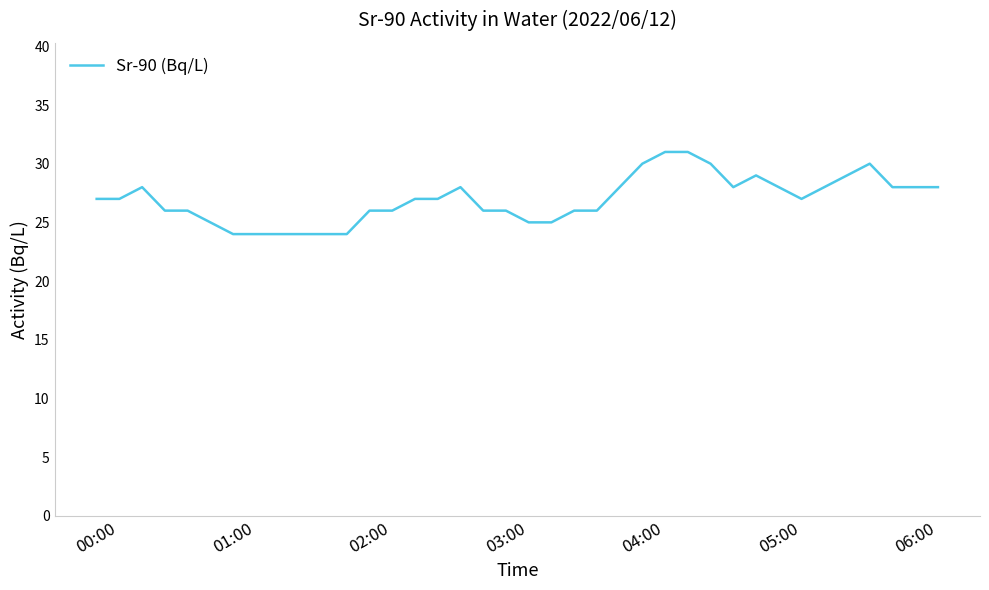

Reading left to right, what are all the values shown in this chart?

27	27	28	26	26	25	24	24	24	24	24	24	26	26	27	27	28	26	26	25	25	26	26	28	30	31	31	30	28	29	28	27	28	29	30	28	28	28